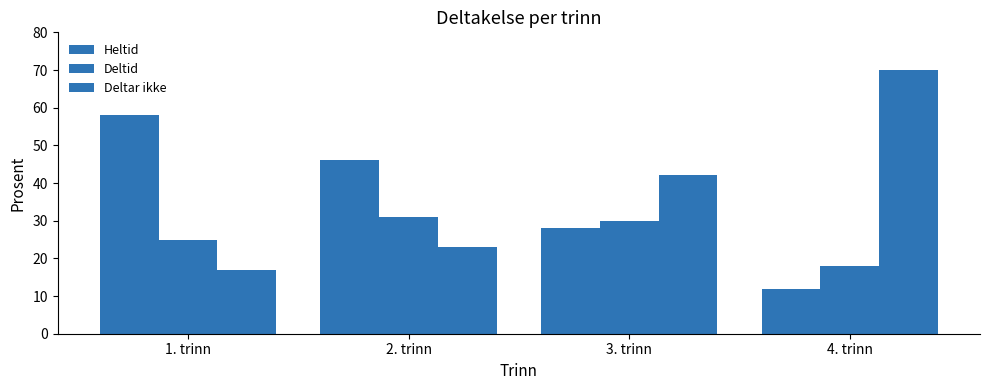

How many series are shown in this chart?

3